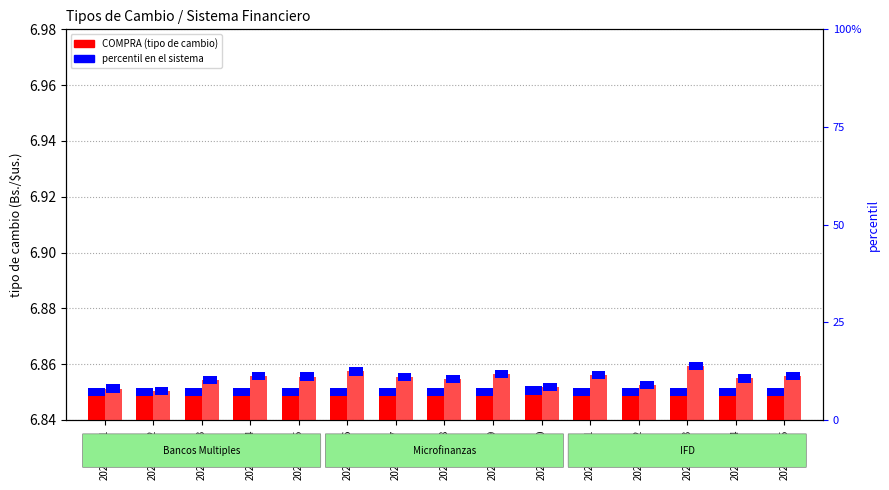

The value of COMPRA (Bancos Multiples) at 2021-09-05 is 0.0. True or false?

False